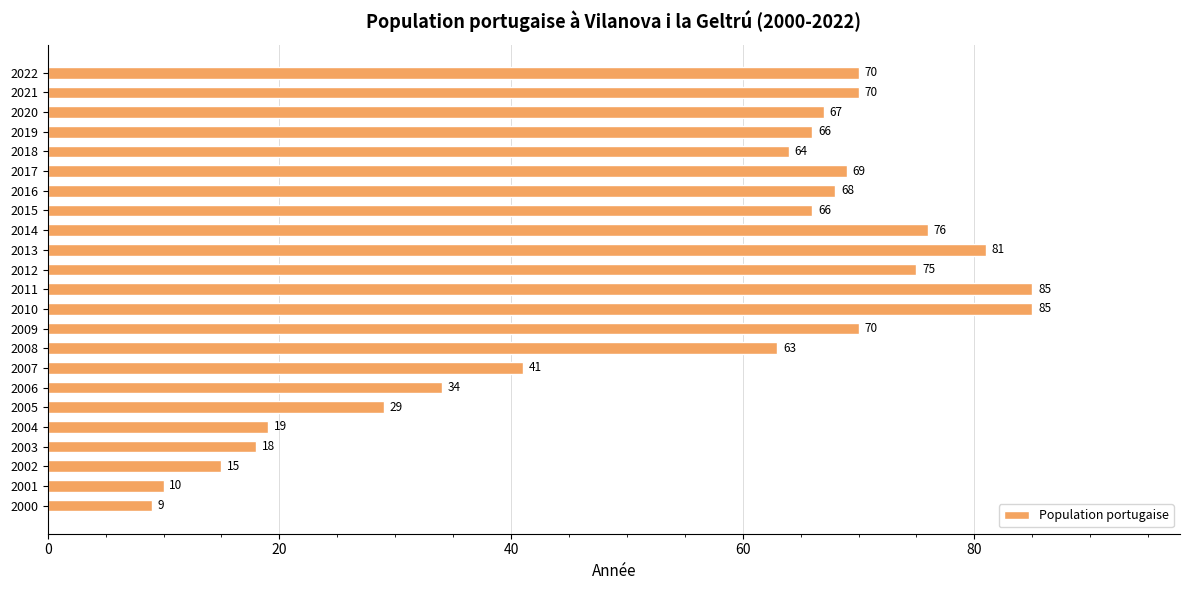

True or false: the data shows 18 at 2003.

True